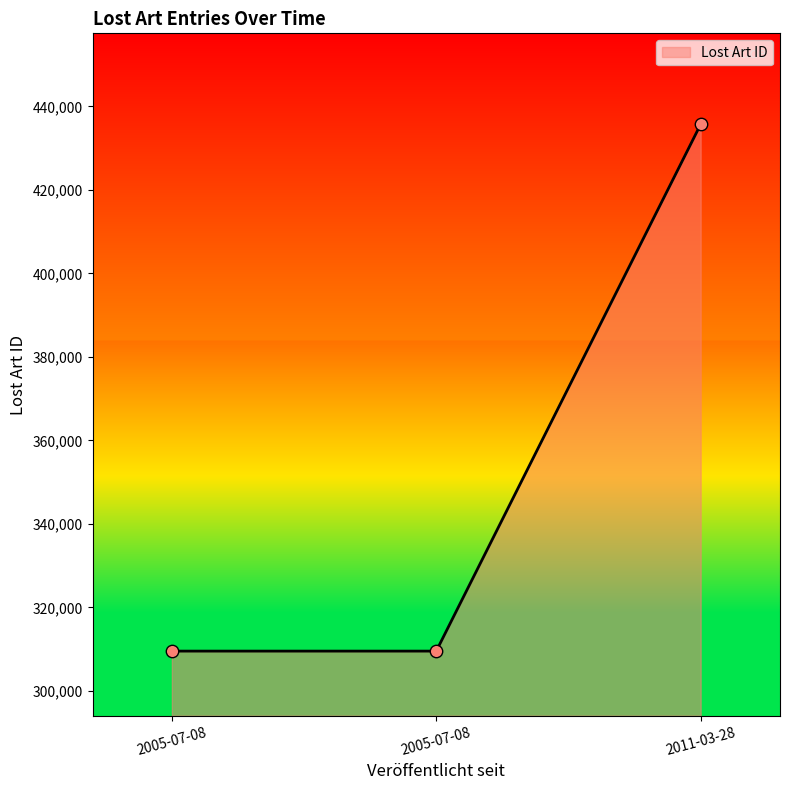

Count the number of data series in this chart.

1